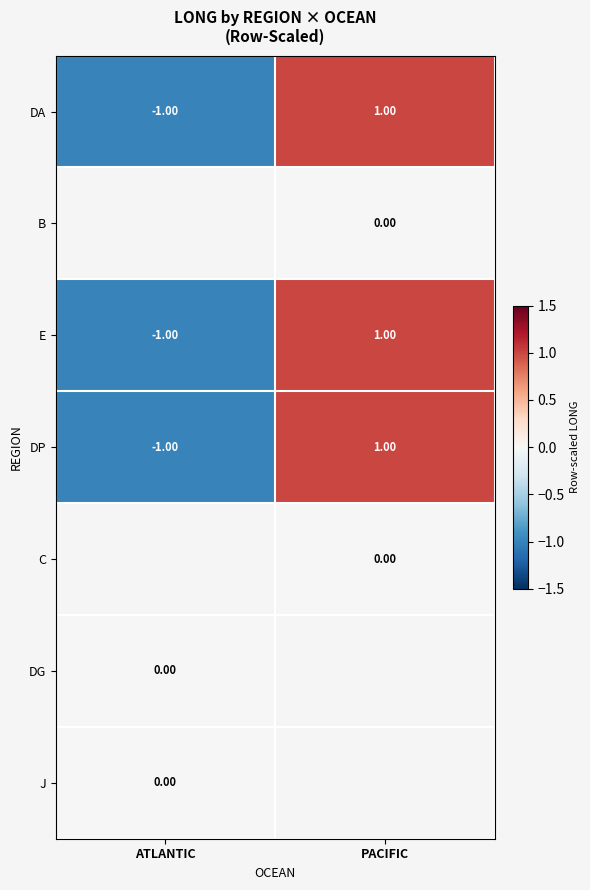

Is the value of E at PACIFIC greater than the value of DA at ATLANTIC?

Yes